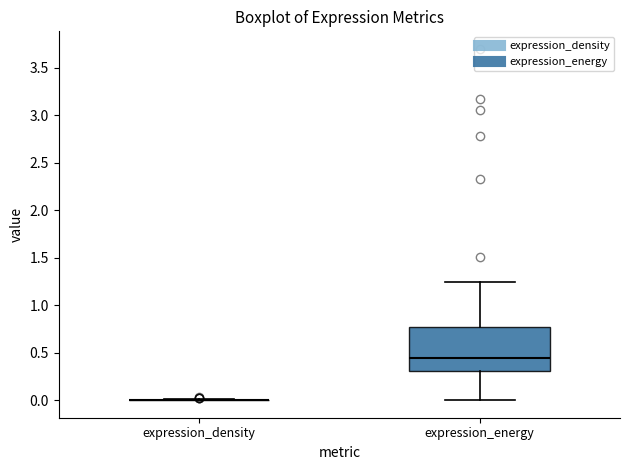

Comparing the boxes themselves (not the whiskers), which one is the tallest?

expression_energy